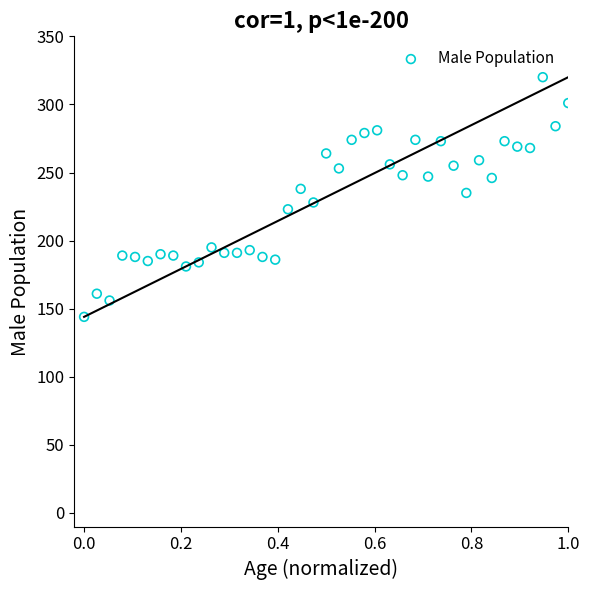

What is the range of Y values (max minus min)?

176